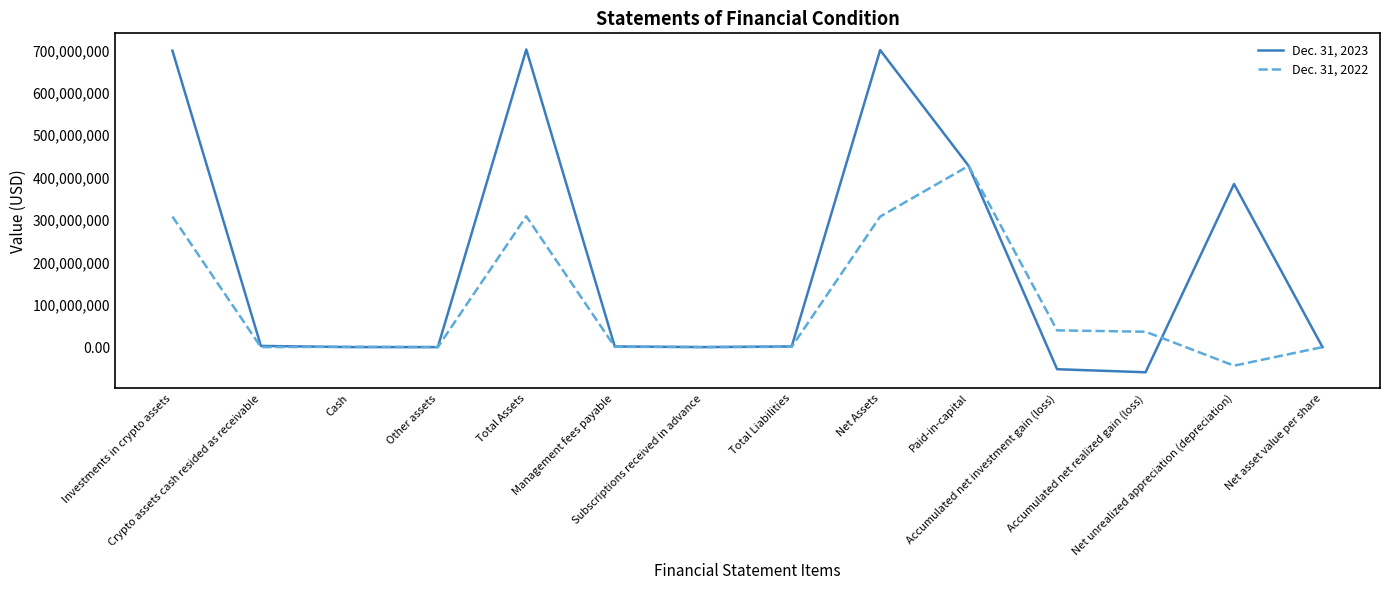

At how many categories does at least one series exceed 685980182?

3